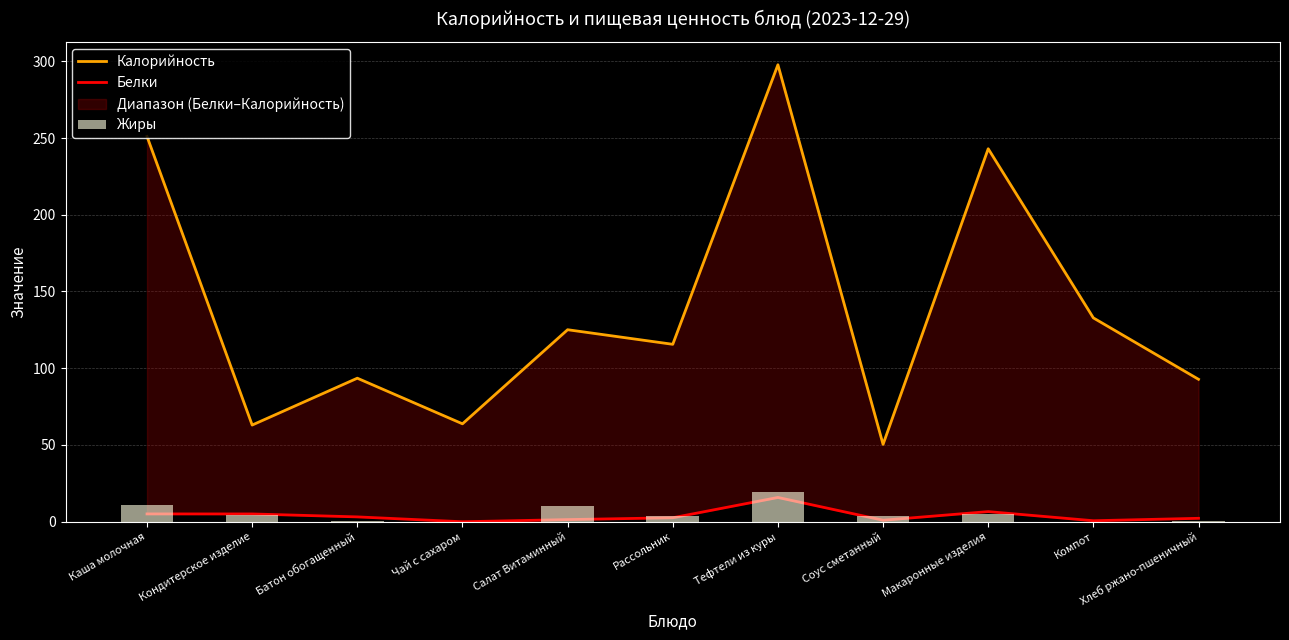

What is the label of the 4th bar from the right?

Соус сметанный